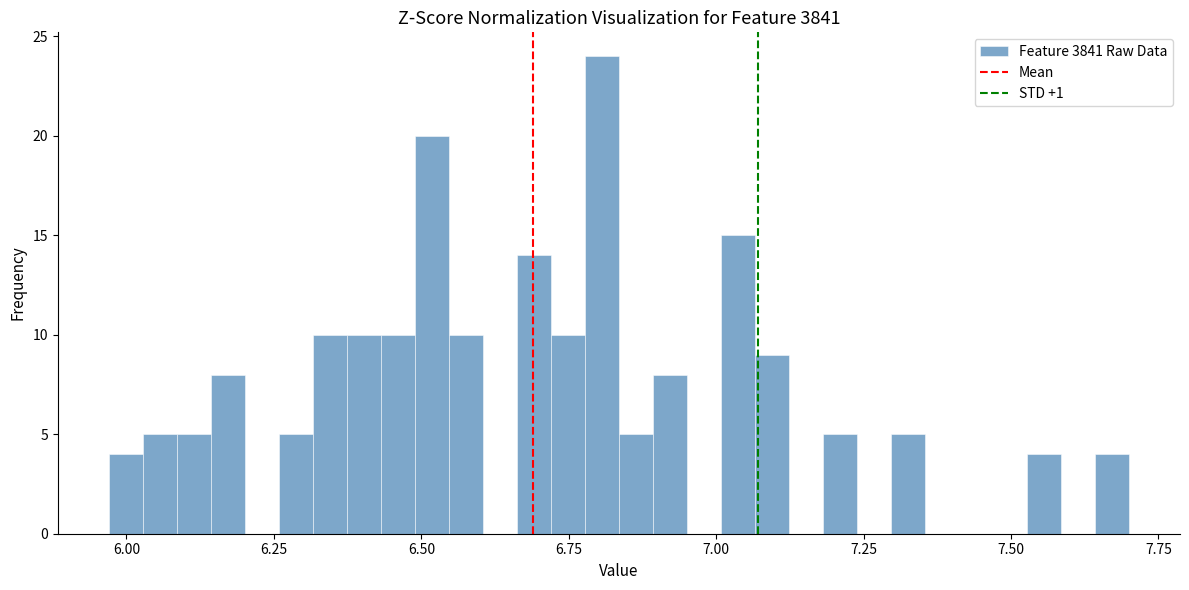

Read against the x-axis, roughly where is the centre of the tallest bar?

6.80